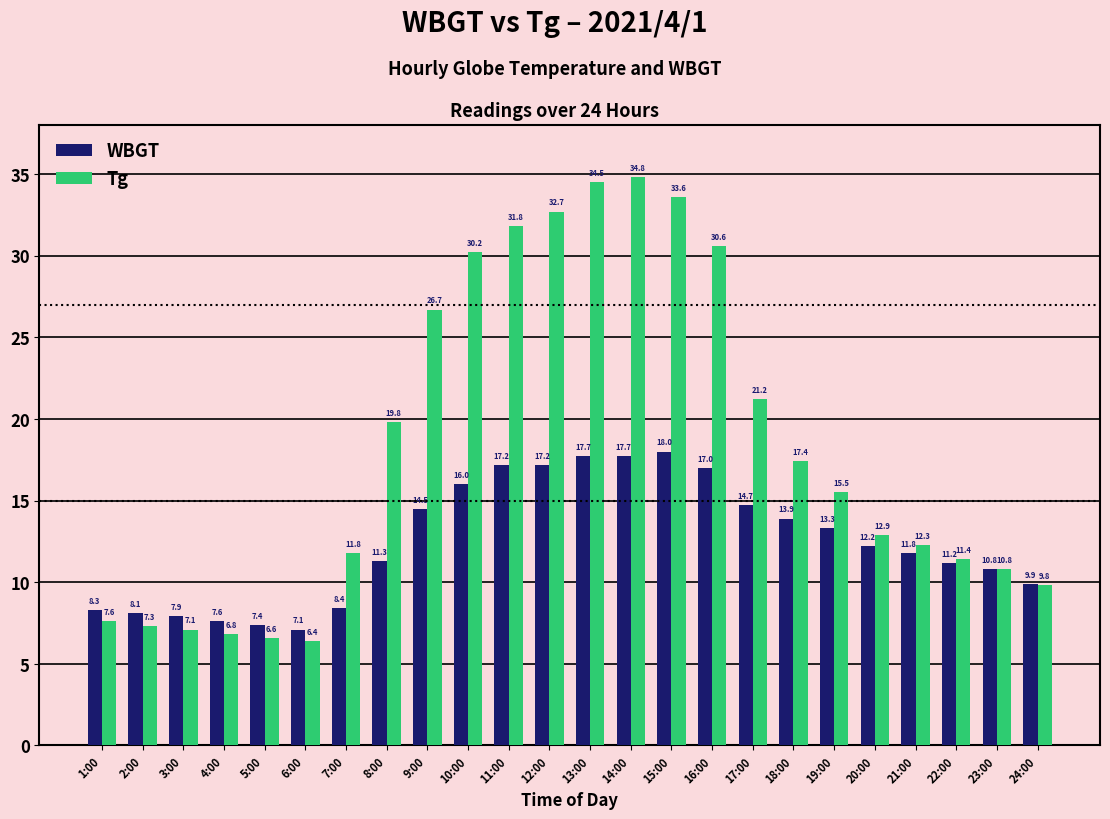

Where is Tg nearest to the value 20?

8:00